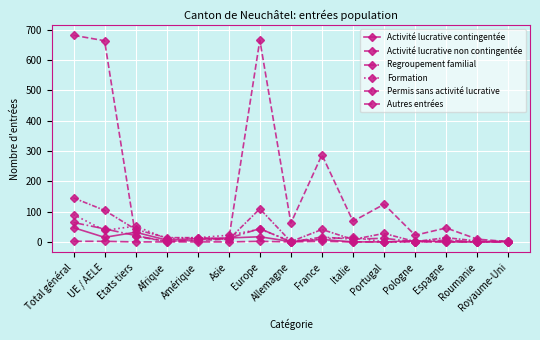

Which series has the largest range (max minus min)?

Activité lucrative non contingentée